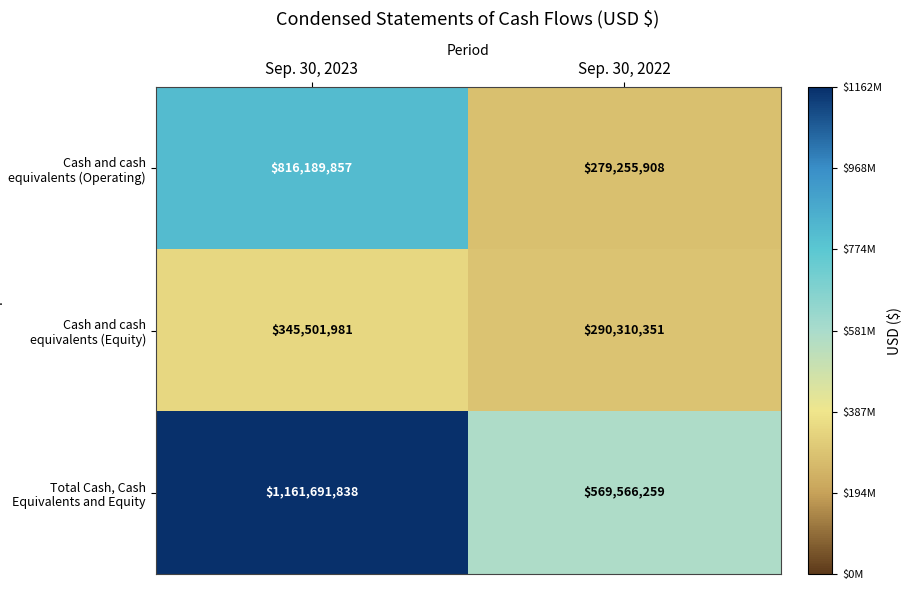

The value of Cash and cash equivalents (Operating) at Sep. 30, 2022 is 279255908. True or false?

True